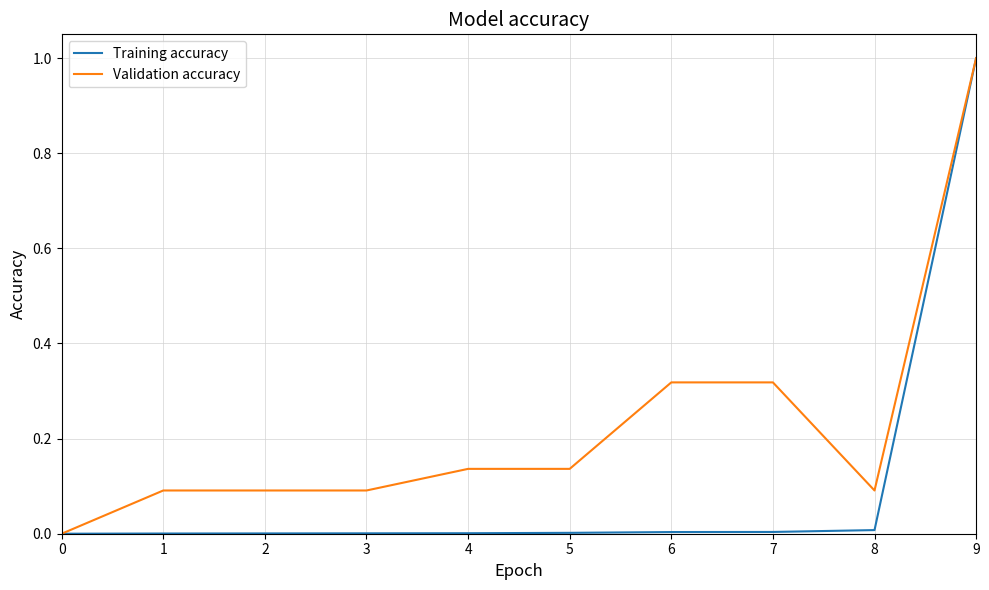

At 8, list the series in order from smallest to largest.

Training accuracy, Validation accuracy